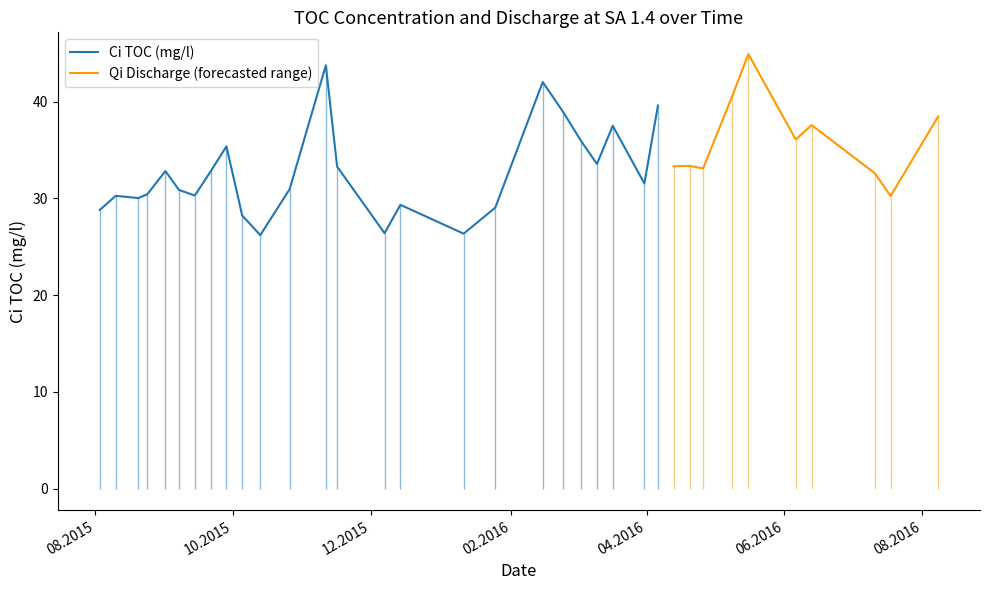

What is the lowest value of the Ci TOC (mg/l) series?

26.2